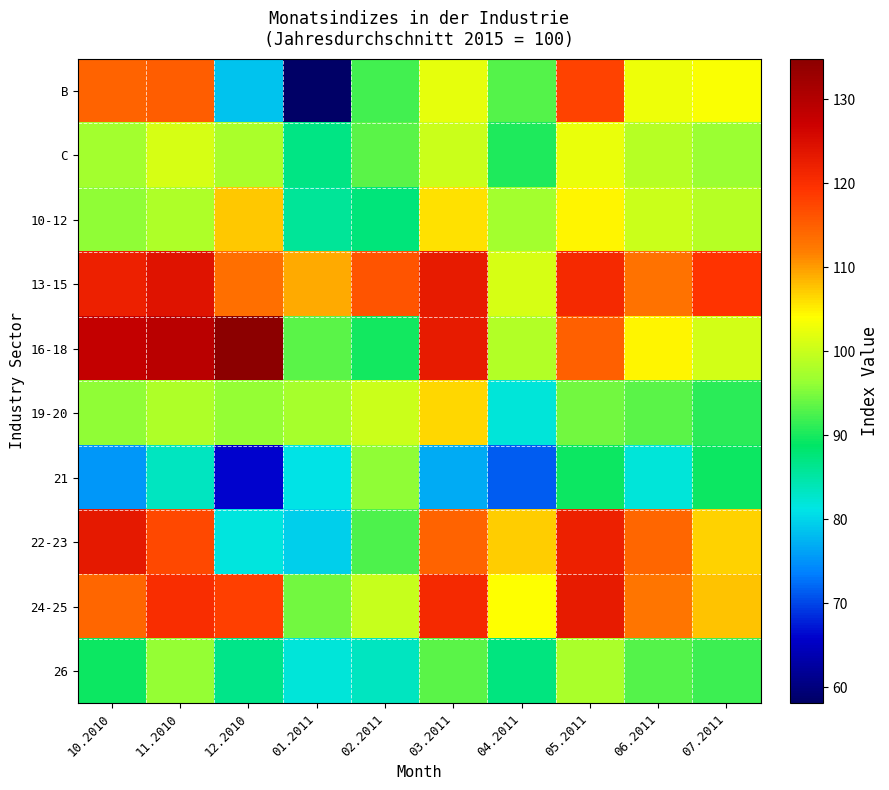

Which series has the largest total across all categories?

13-15